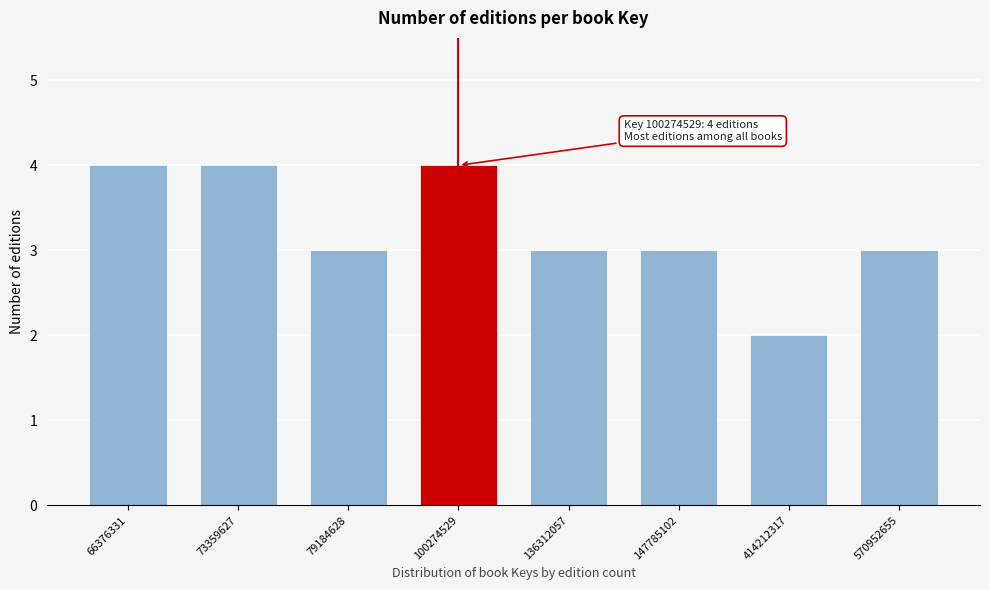

Reading left to right, transcribe all the data shown in this chart.

66376331=4	73359627=4	79184628=3	100274529=4	136312057=3	147785102=3	414212317=2	570952655=3